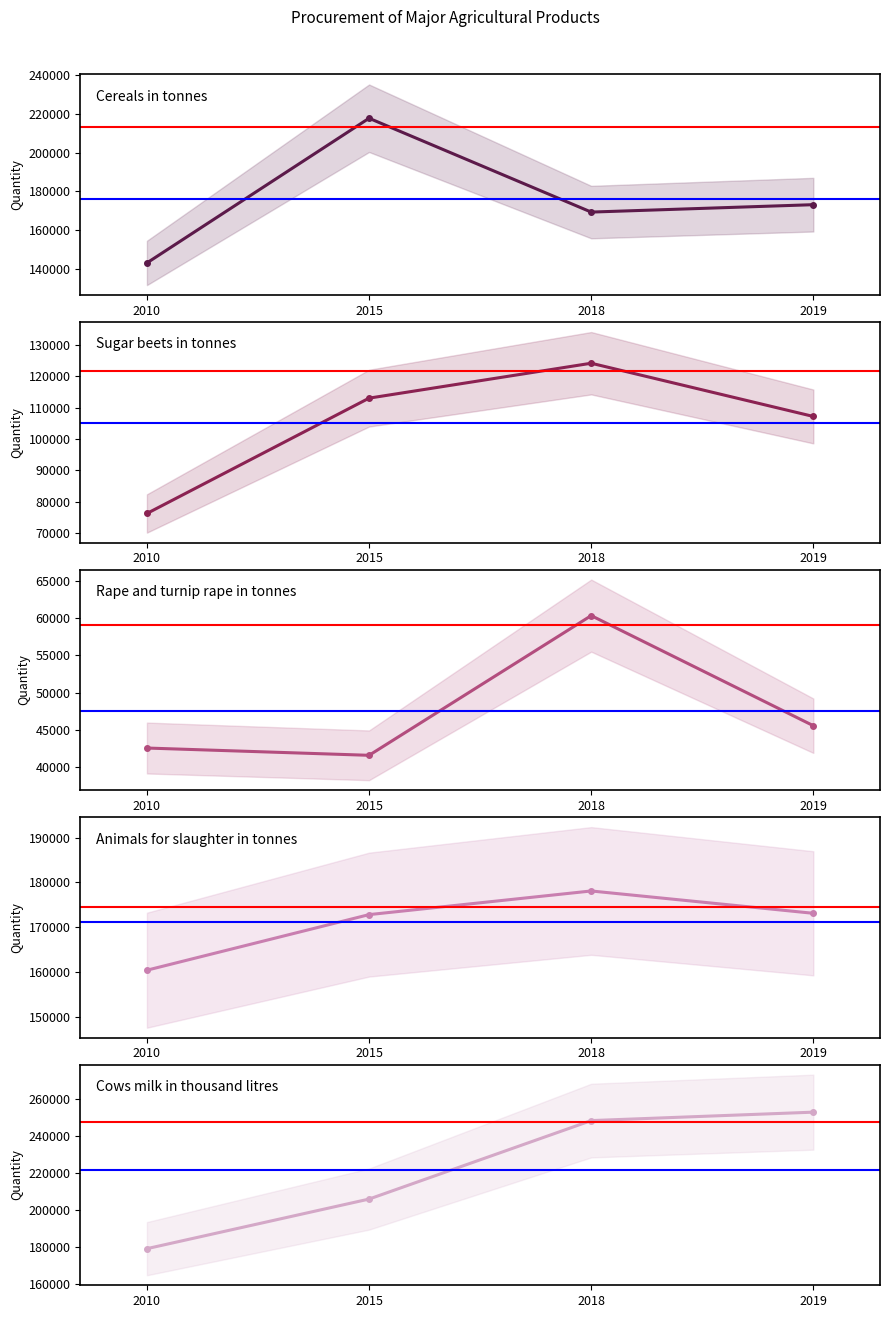

True or false: Cows milk in thousand litres has more than 2 points higher than both neighbors.

False